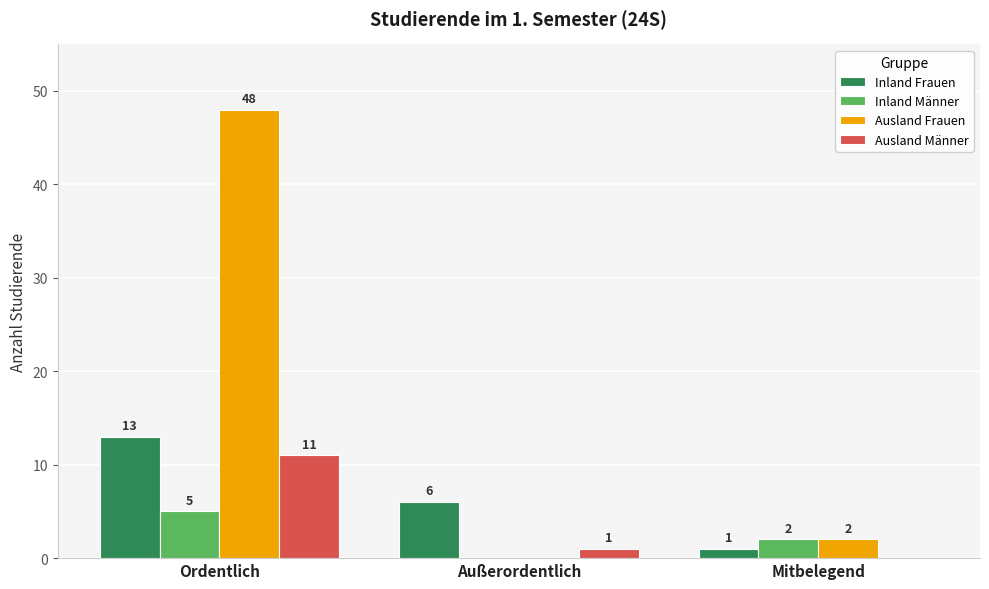

Does the chart contain stacked bars?

No